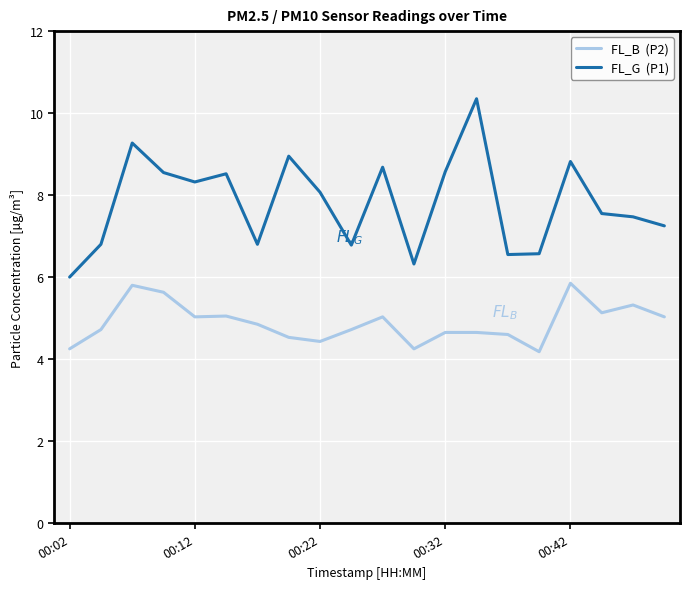

What is the smallest value displayed?

4.2